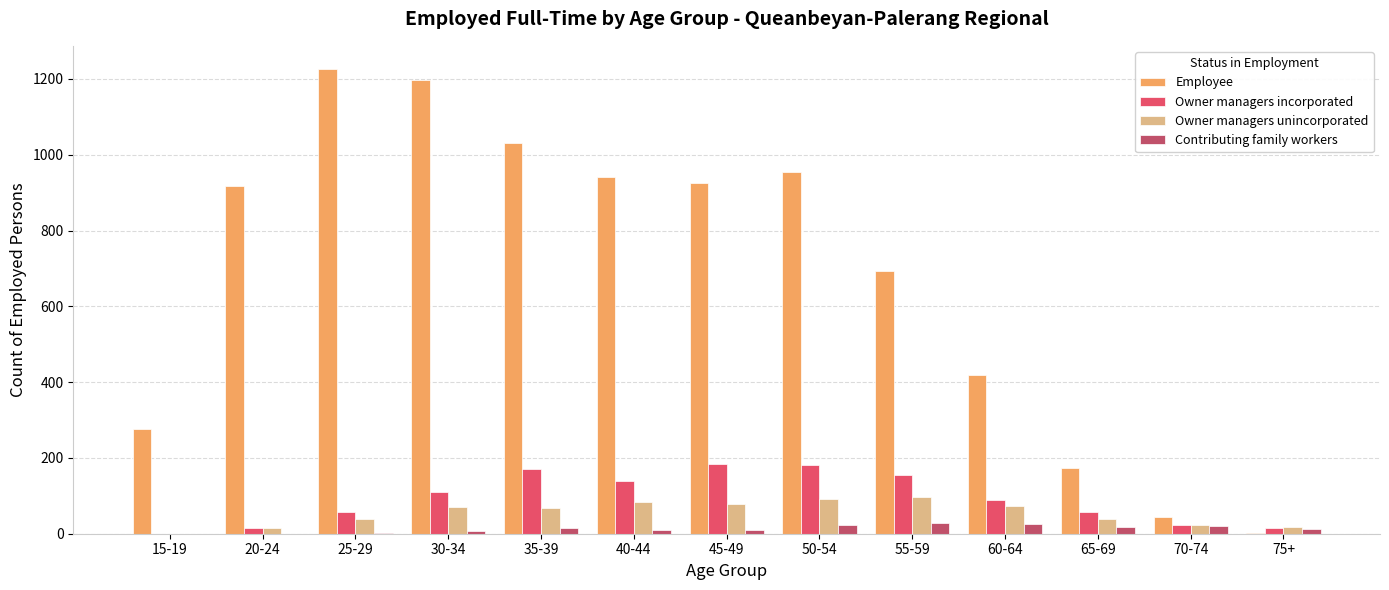

Is the value of Owner managers unincorporated at 45-49 greater than the value of Contributing family workers at 55-59?

Yes